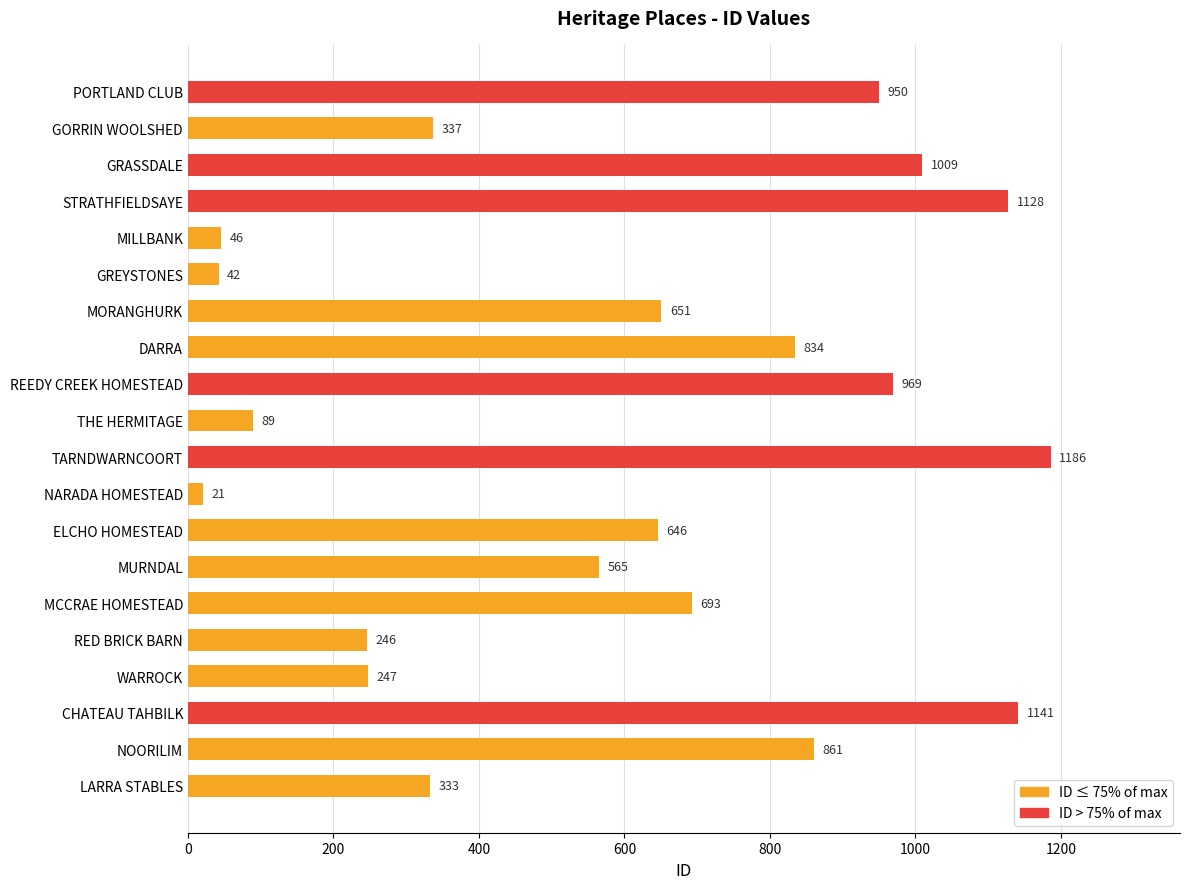

True or false: the data shows 1009 at GRASSDALE.

True